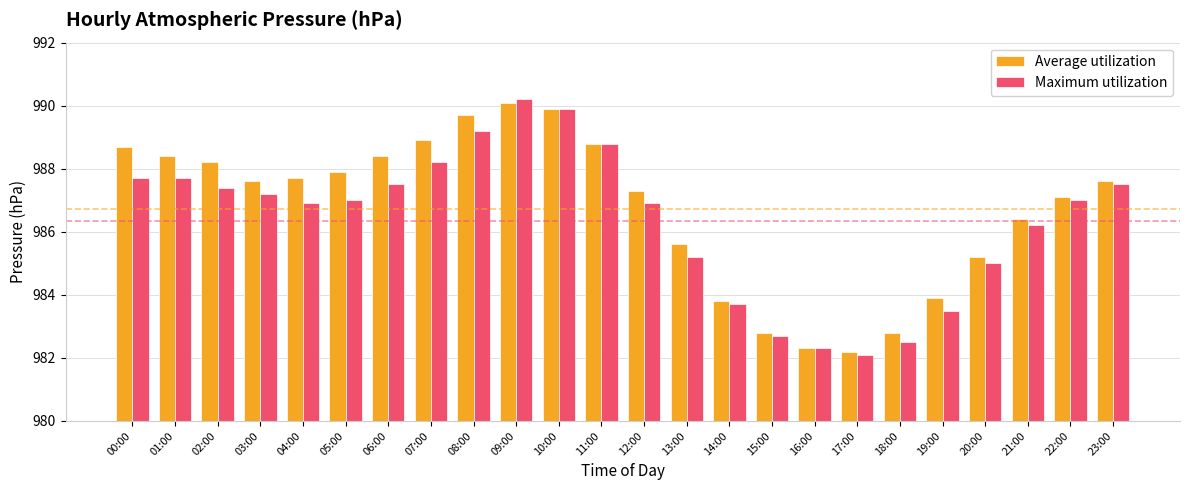

How many data points in Average utilization are above 987?

15